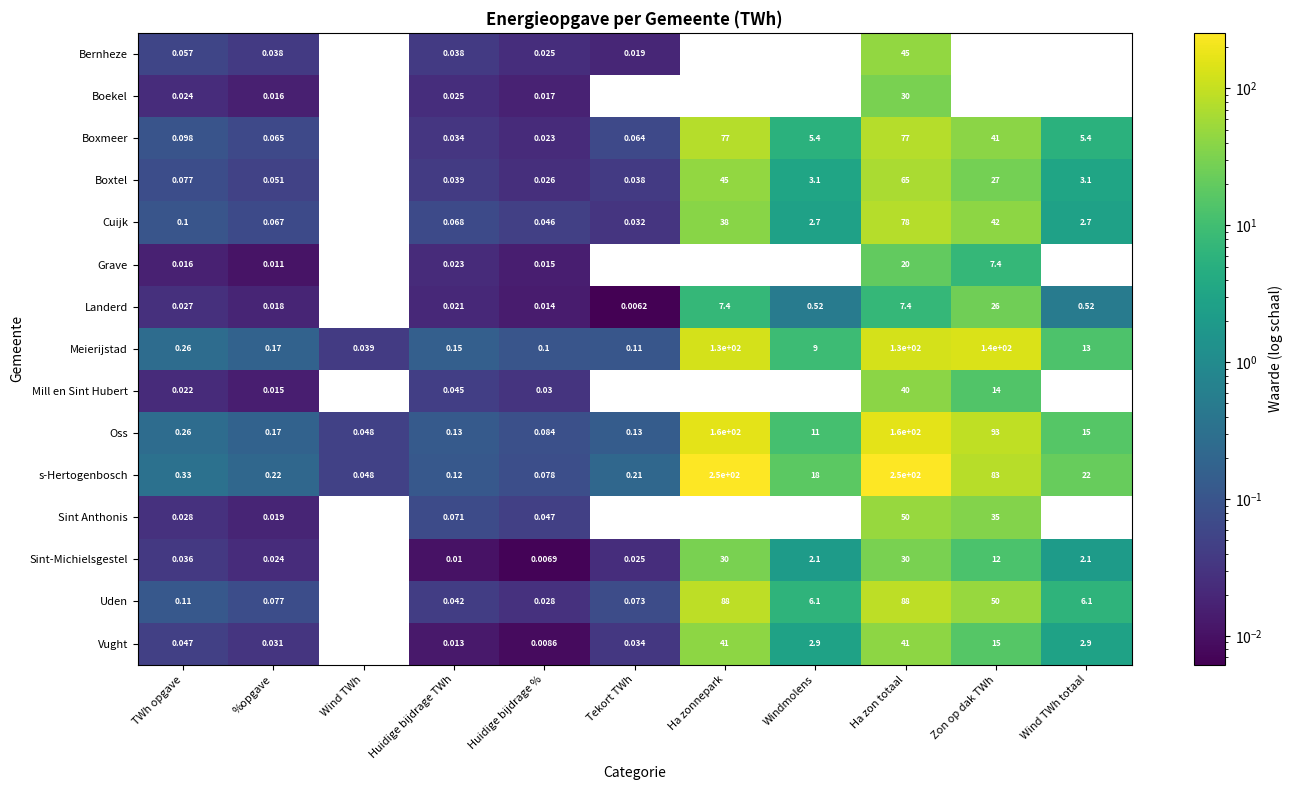

Is the value of Mill en Sint Hubert at %opgave greater than the value of Uden at Windmolens?

No